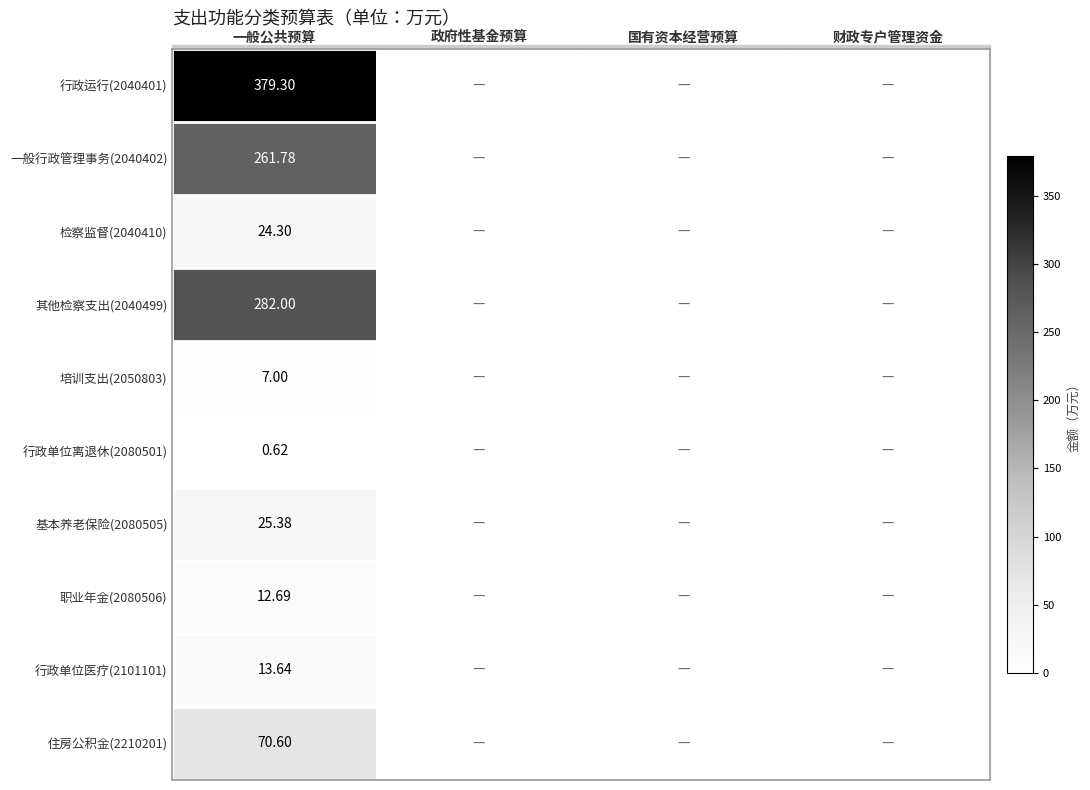

How many values in the 一般行政管理事务(2040402) series exceed 0?

1